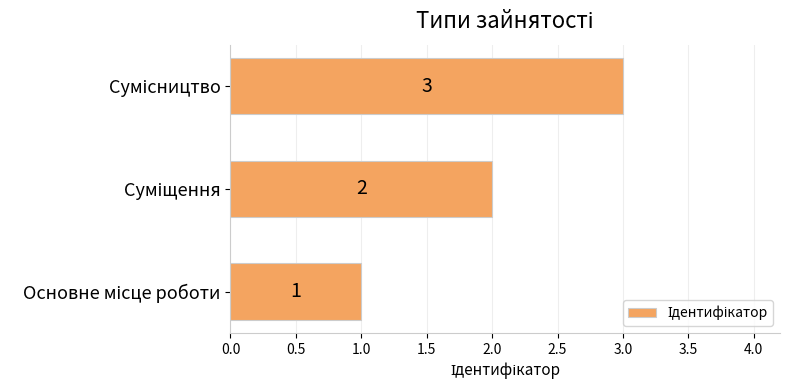

What is the sum of all values?

6